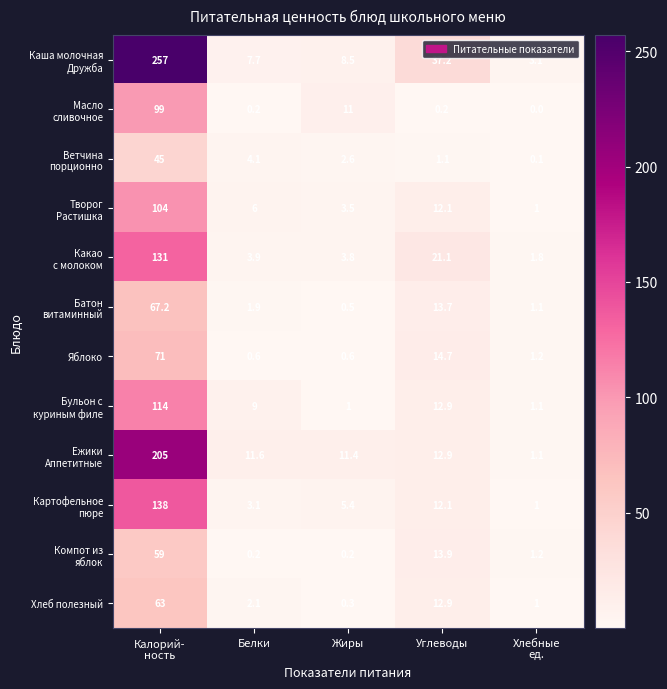

The Хлеб полезный series shows 7.9 at Углеводы. True or false?

False